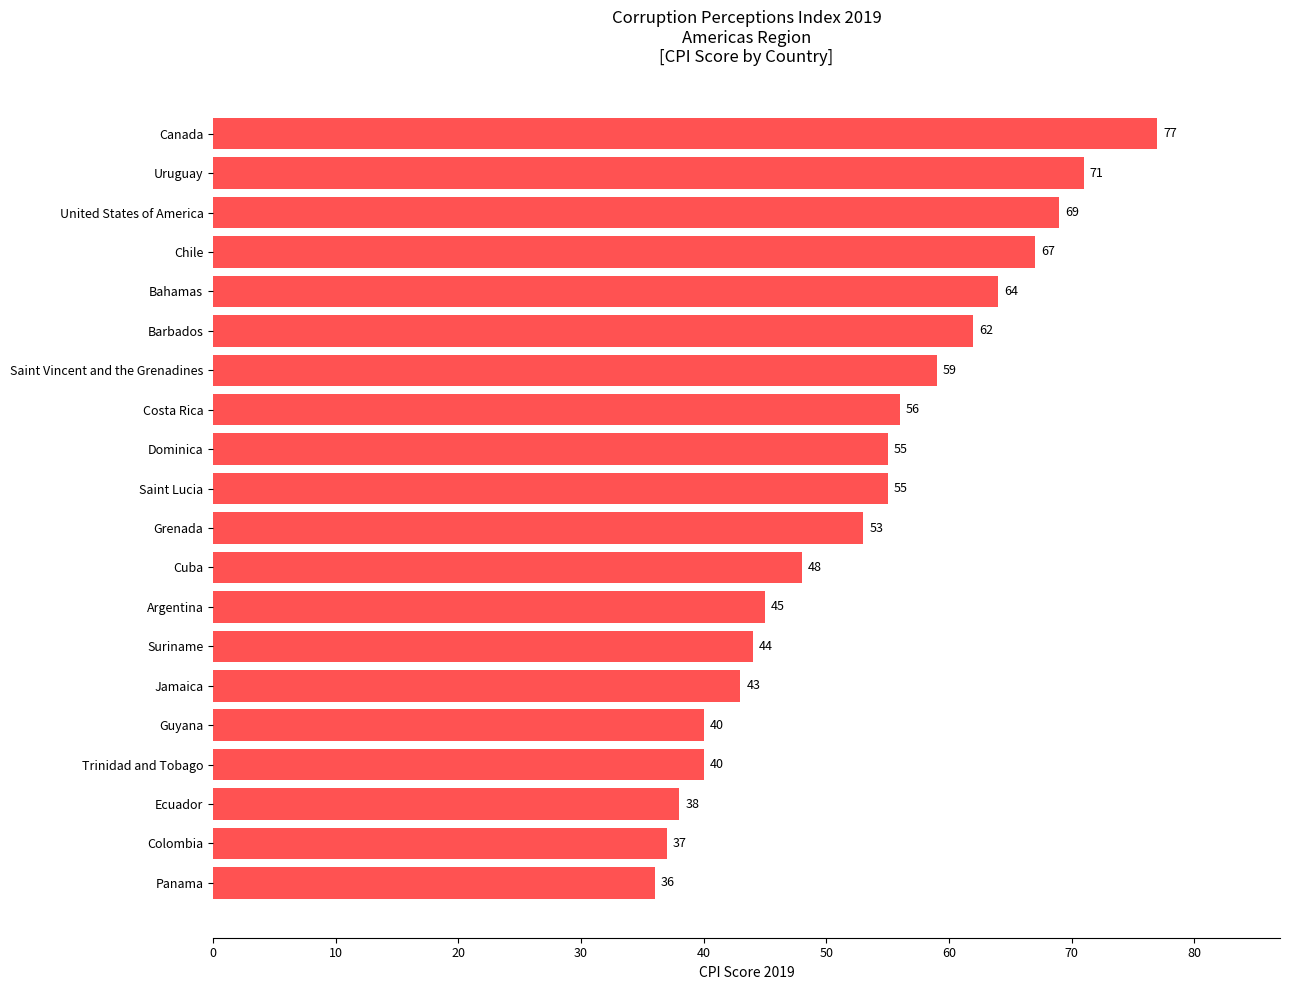

What position from the top is Suriname?

14